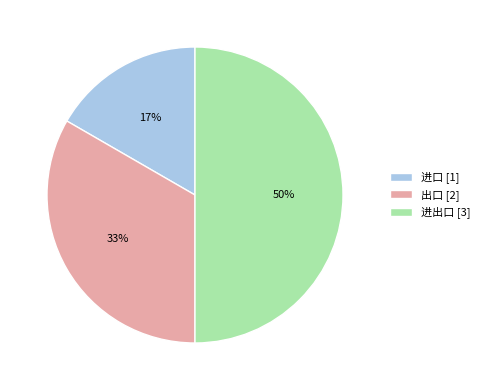

To the nearest percent, what is the difference between the largest and smallest slice percentages?

33%